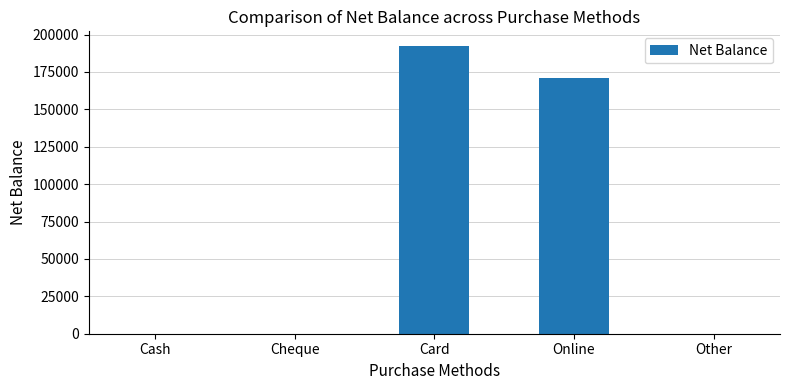

What is the sum of all values?

363500